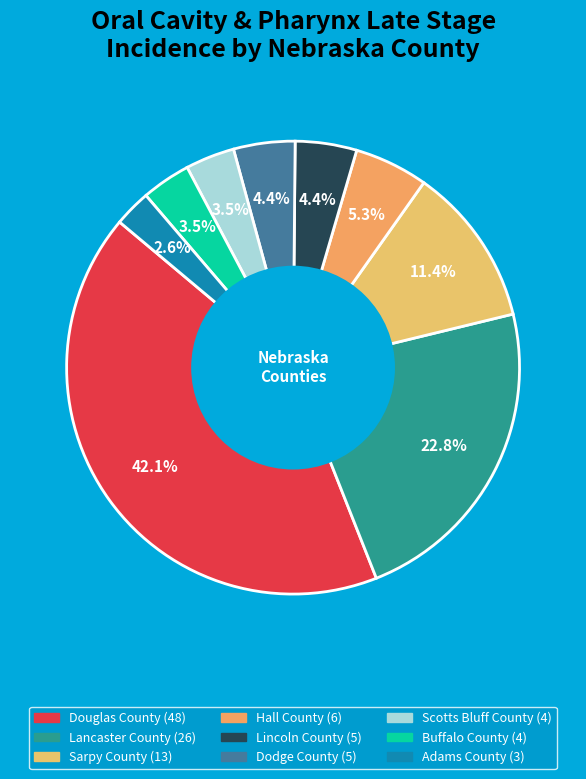

Which slice is the largest?

Douglas County